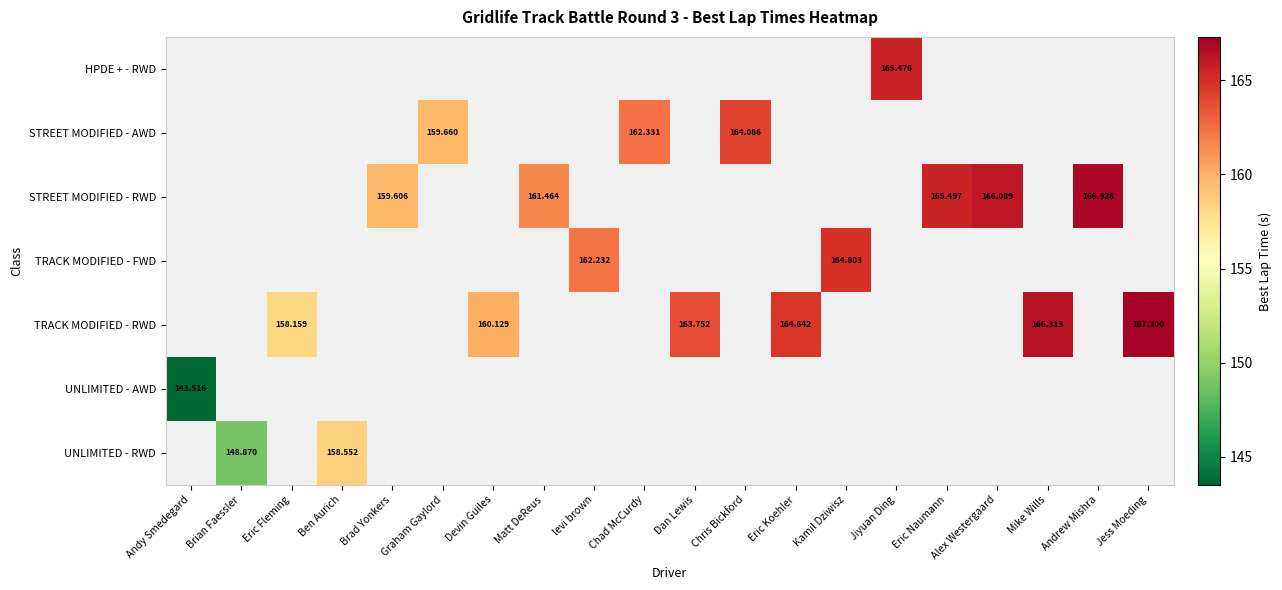

Which category has the lowest value in the STREET MODIFIED - AWD series?

Andy Smedegard